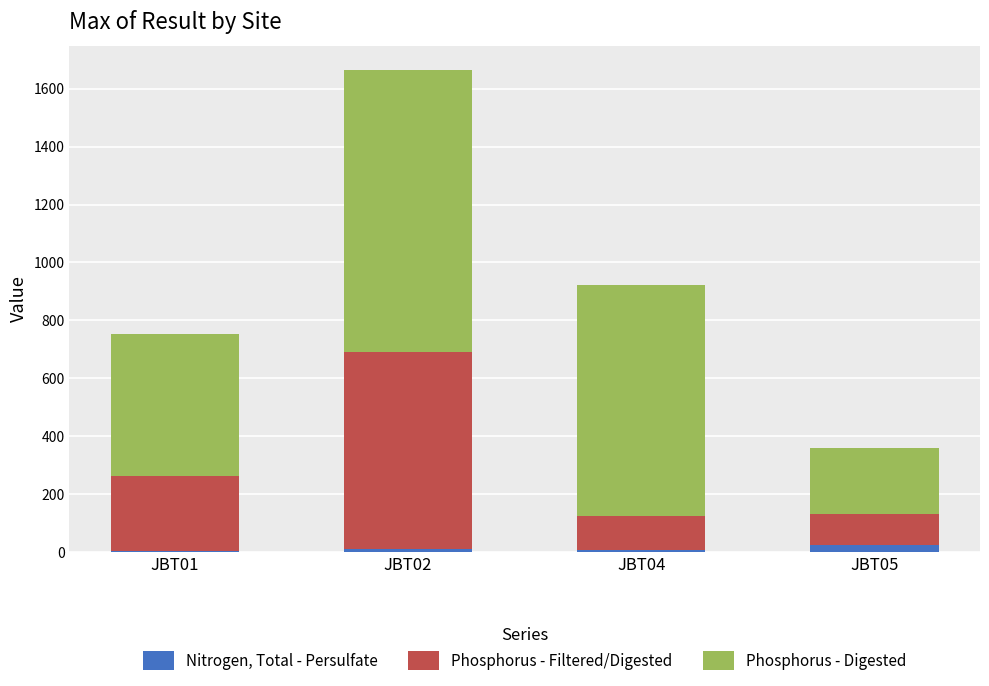

At which category is the sum across all series the highest?

JBT02